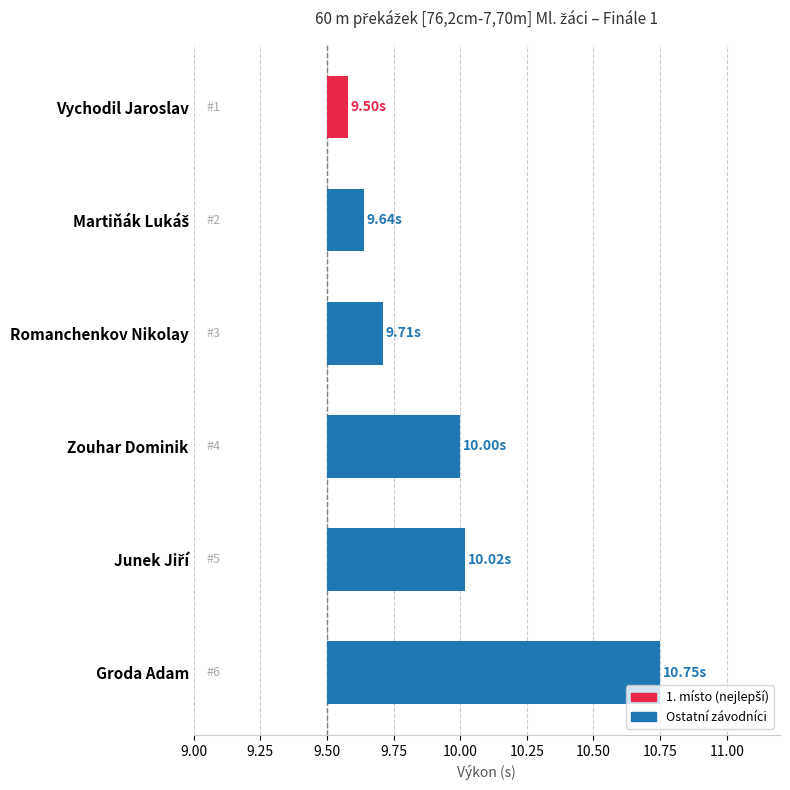

Reading left to right, transcribe all the data shown in this chart.

Vychodil Jaroslav=9.5	Martiňák Lukáš=9.6	Romanchenkov Nikolay=9.7	Zouhar Dominik=10.0	Junek Jiří=10.0	Groda Adam=10.8